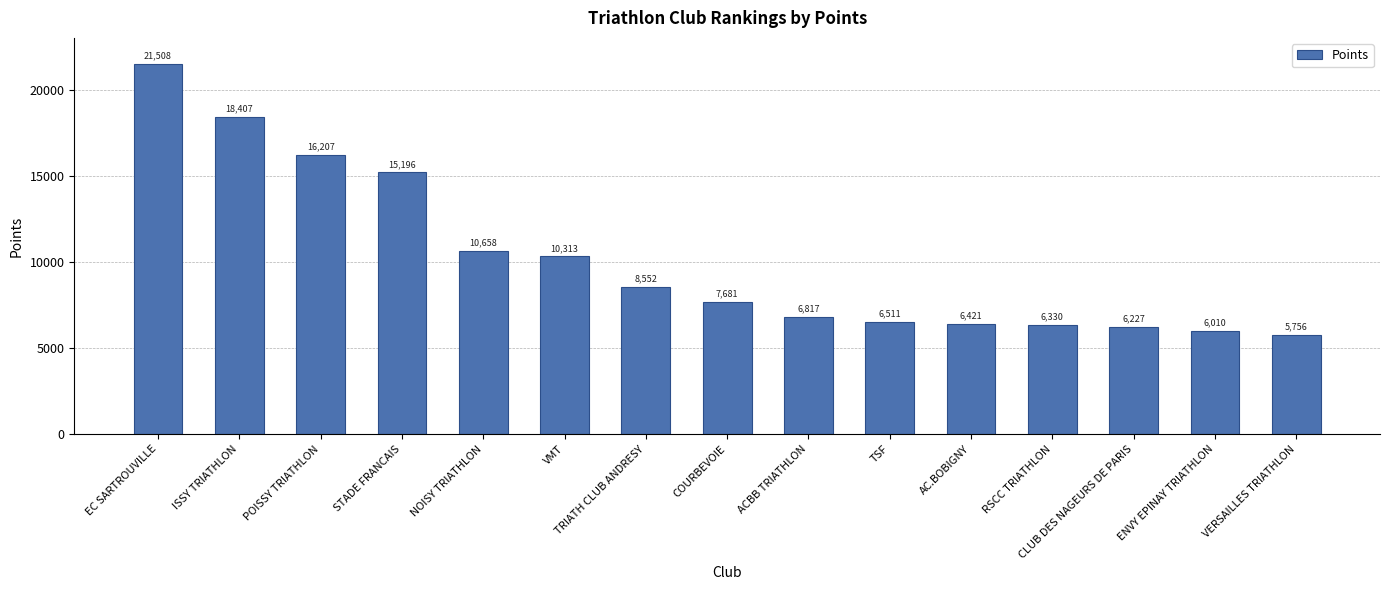

How many data points does each series have?

15